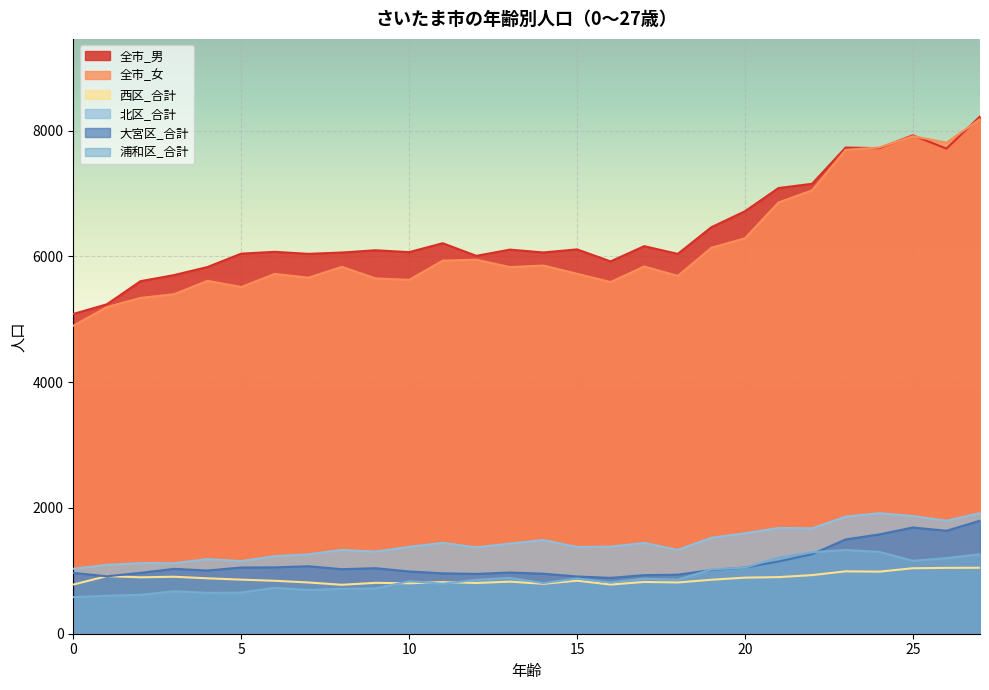

Reading left to right, transcribe all the data shown in this chart.

全市_男: 0=5084	1=5238	2=5605	3=5702	4=5831	5=6043	6=6072	7=6040	8=6061	9=6097	10=6067	11=6209	12=6008	13=6107	14=6062	15=6111	16=5920	17=6162	18=6039	19=6463	20=6717	21=7086	22=7154	23=7730	24=7720	25=7925	26=7713	27=8224
全市_女: 0=4897	1=5193	2=5339	3=5398	4=5611	5=5512	6=5721	7=5660	8=5833	9=5649	10=5626	11=5932	12=5947	13=5829	14=5854	15=5723	16=5591	17=5839	18=5689	19=6136	20=6287	21=6857	22=7049	23=7694	24=7731	25=7910	26=7808	27=8181
西区_合計: 0=782	1=916	2=897	3=906	4=881	5=860	6=842	7=815	8=778	9=809	10=802	11=821	12=807	13=828	14=794	15=843	16=782	17=823	18=815	19=858	20=892	21=900	22=932	23=992	24=987	25=1041	26=1047	27=1049
北区_合計: 0=1033	1=1095	2=1123	3=1121	4=1187	5=1155	6=1234	7=1262	8=1333	9=1306	10=1382	11=1445	12=1373	13=1434	14=1490	15=1379	16=1385	17=1444	18=1333	19=1526	20=1597	21=1682	22=1676	23=1862	24=1917	25=1871	26=1797	27=1919
大宮区_合計: 0=967	1=913	2=968	3=1031	4=1005	5=1053	6=1055	7=1073	8=1026	9=1042	10=990	11=960	12=951	13=973	14=954	15=910	16=888	17=931	18=938	19=1013	20=1052	21=1149	22=1265	23=1499	24=1579	25=1689	26=1637	27=1797
浦和区_合計: 0=581	1=603	2=618	3=674	4=650	5=654	6=730	7=695	8=714	9=719	10=835	11=795	12=857	13=888	14=805	15=878	16=814	17=876	18=860	19=1022	20=1051	21=1210	22=1295	23=1331	24=1301	25=1159	26=1201	27=1264